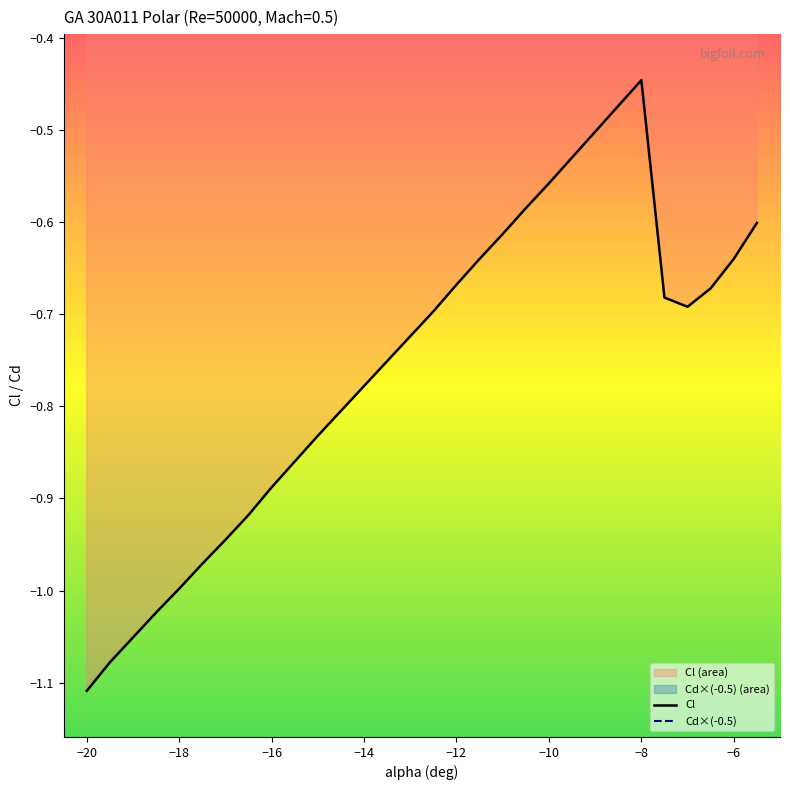

What is the difference between the second highest and second lowest values in the Cd series?

0.2